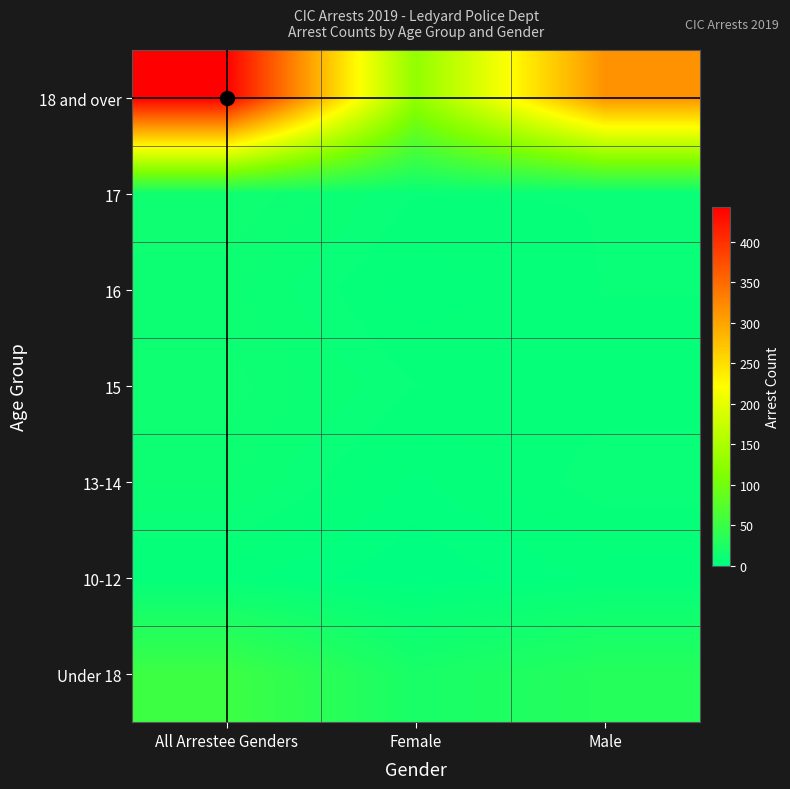

How many categories are shown in the chart?

3